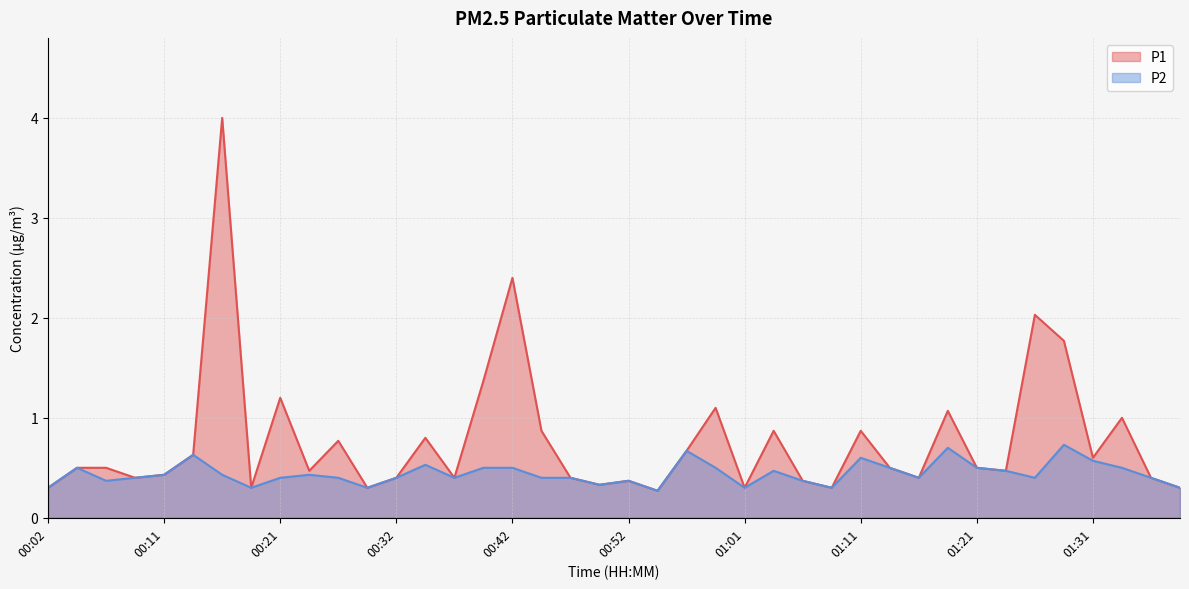

What is the label of the 40th point from the right?

00:02